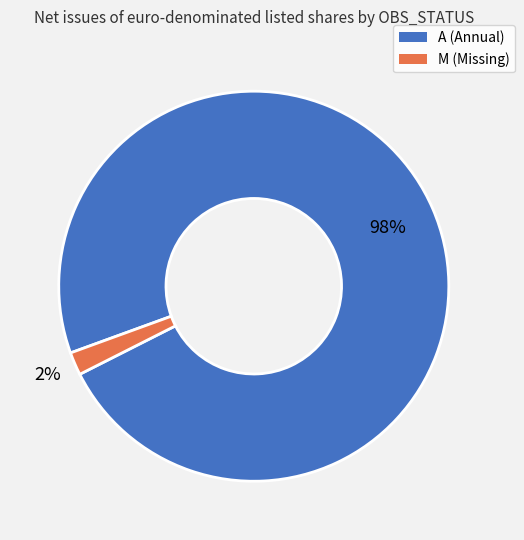

What is the majority slice?

A